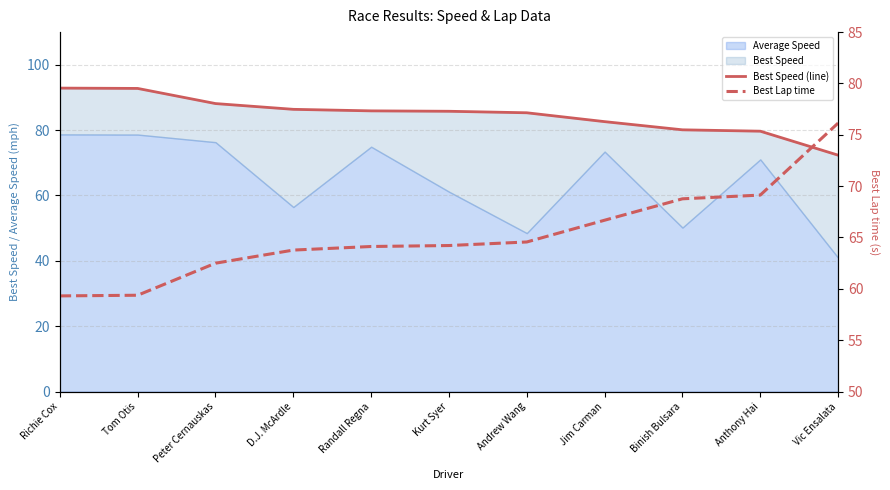

At which category is the sum across all series the highest?

Richie Cox